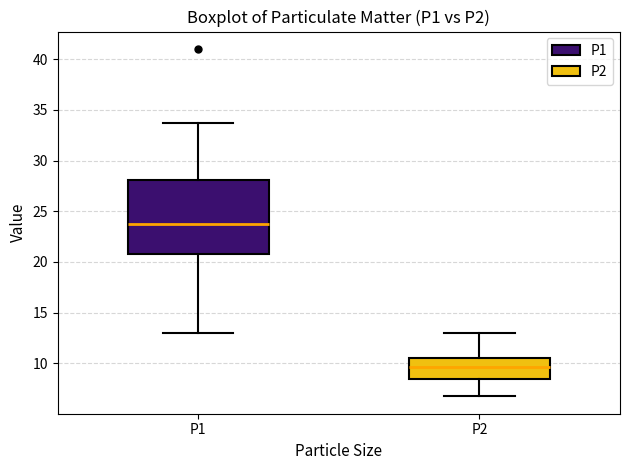

Reading left to right, transcribe this box plot: for each box, give where its median line is, the range the box spans, and where its two whiskers end, as read against the y-axis. The values are not printed on the chart, so give them approximately, as read against the axis.

P1: median 24.0, box 21.0 to 28.0, whiskers 13.0 to 33.5
P2: median 9.5, box 8.5 to 10.5, whiskers 6.5 to 13.0